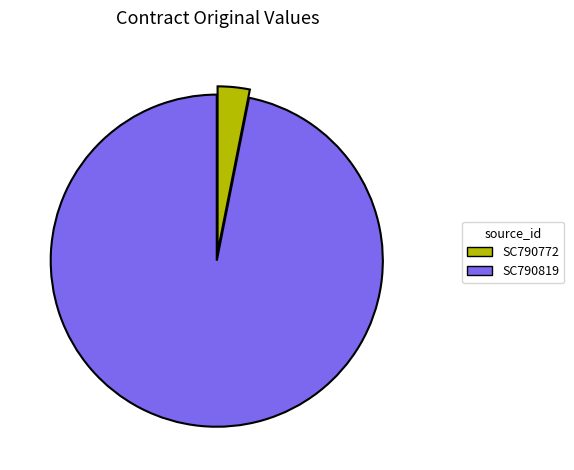

Do SC790819 and SC790772 together represent more than half of the pie?

Yes